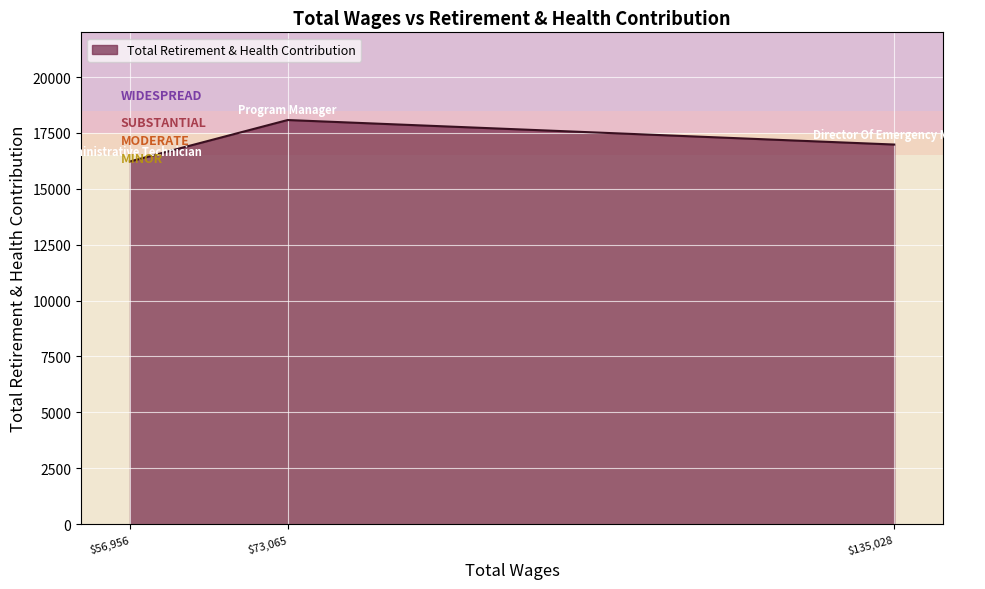

List the labels in order of value, largest first.

$73,065, $135,028, $56,956